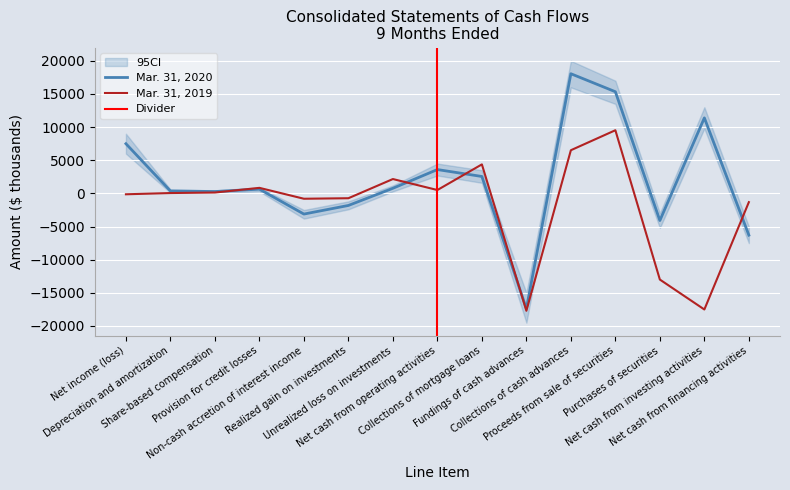

What is the label of the 1st point from the right?

Net cash from financing activities